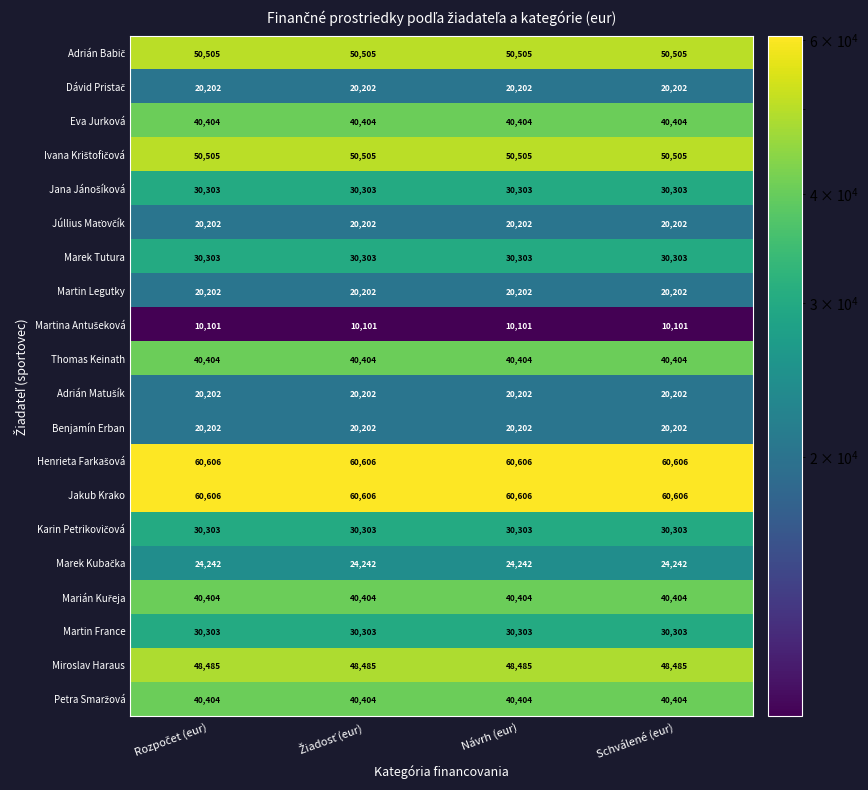

True or false: Benjamín Erban has a value of 20202 at Návrh (eur).

True